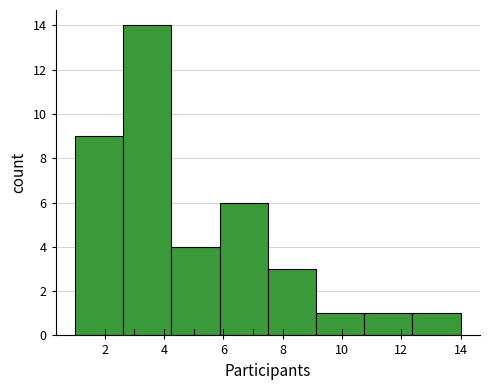

What is the height of the bar covering 4.2 to 5.8 on the x-axis? Neither the bar edges nor the heights are printed on the chart, so give them approximately, as read against the axes.

4